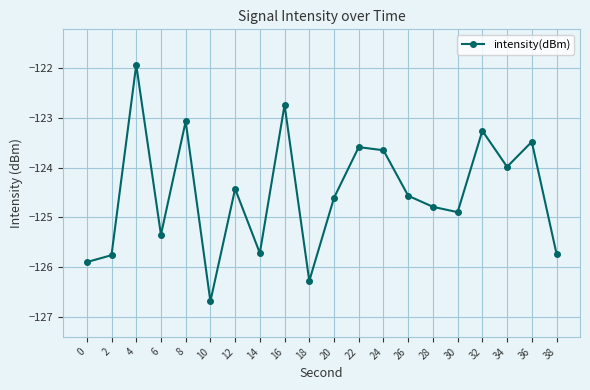

How many points are lower than both their immediate neighbors (excluding endpoints)?

6